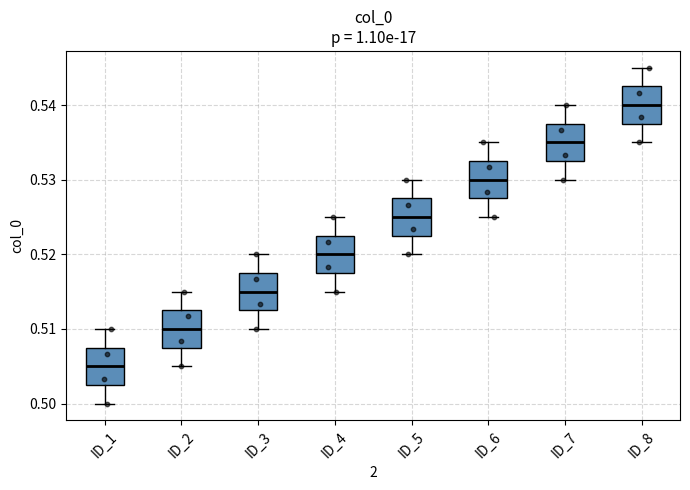

Reading left to right, read every box against the y-axis: the position of its median line, the range the box covers, and the ends of its whiskers. The values are not printed on the chart, so give them approximately, as read against the axis.

ID_1: median 0.505, box 0.503 to 0.507, whiskers 0.500 to 0.510
ID_2: median 0.510, box 0.508 to 0.512, whiskers 0.505 to 0.515
ID_3: median 0.515, box 0.513 to 0.517, whiskers 0.510 to 0.520
ID_4: median 0.520, box 0.518 to 0.522, whiskers 0.515 to 0.525
ID_5: median 0.525, box 0.523 to 0.527, whiskers 0.520 to 0.530
ID_6: median 0.530, box 0.528 to 0.532, whiskers 0.525 to 0.535
ID_7: median 0.535, box 0.533 to 0.537, whiskers 0.530 to 0.540
ID_8: median 0.540, box 0.538 to 0.542, whiskers 0.535 to 0.545